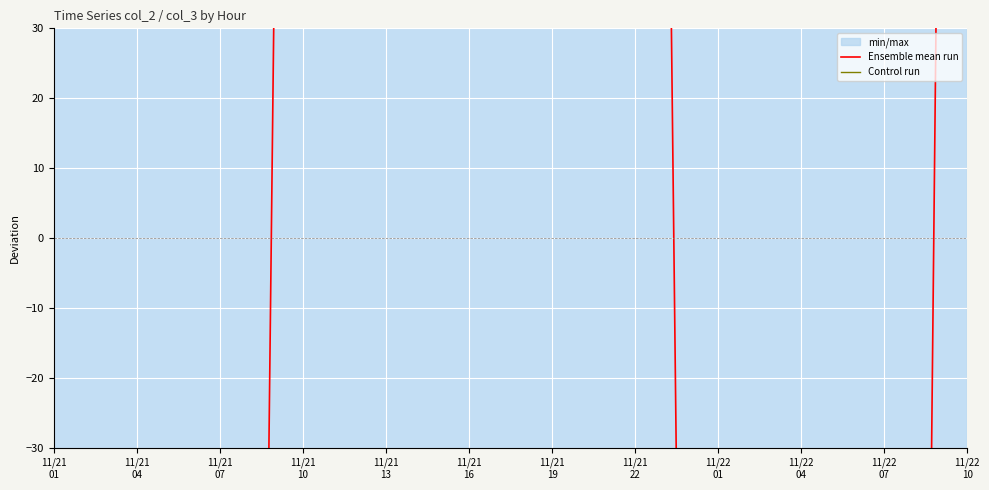

At which category is the sum across all series the highest?

17